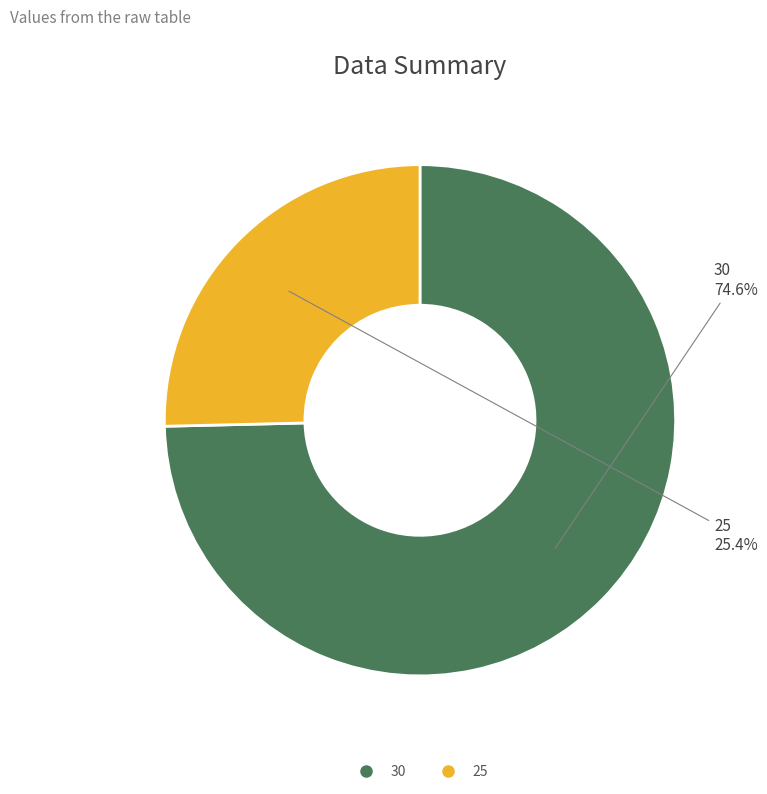

How many slices are in this pie chart?

2